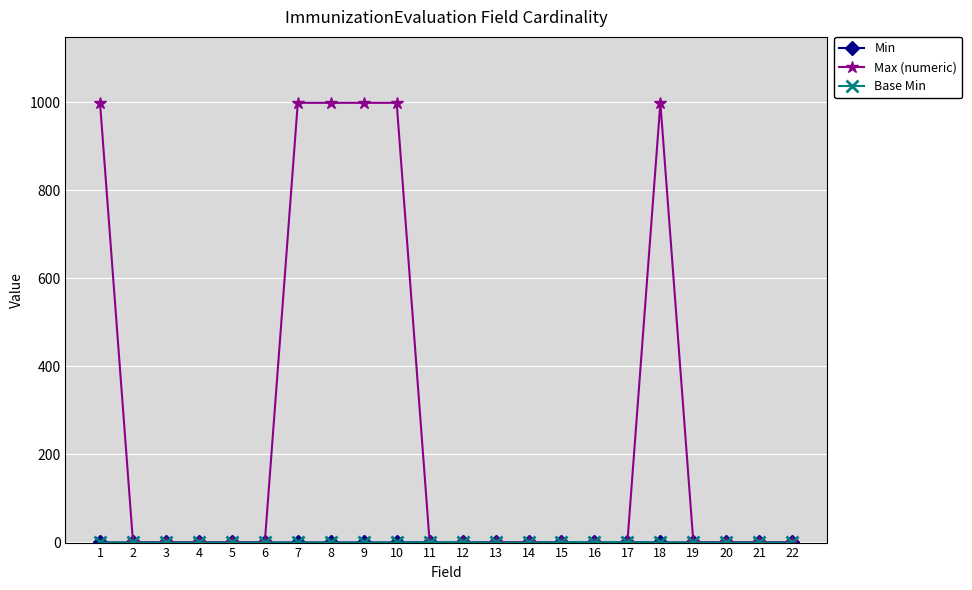

At which label is Min closest to 0?

1